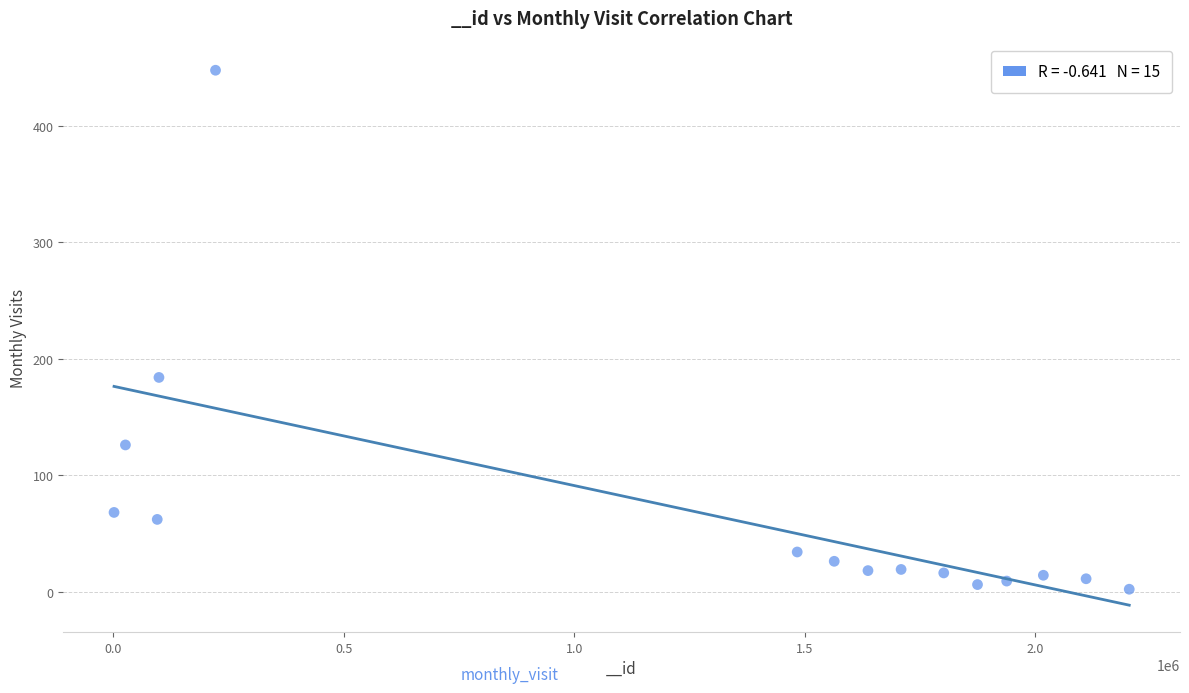

What Y value in the scatter plot is closest to 225?

184